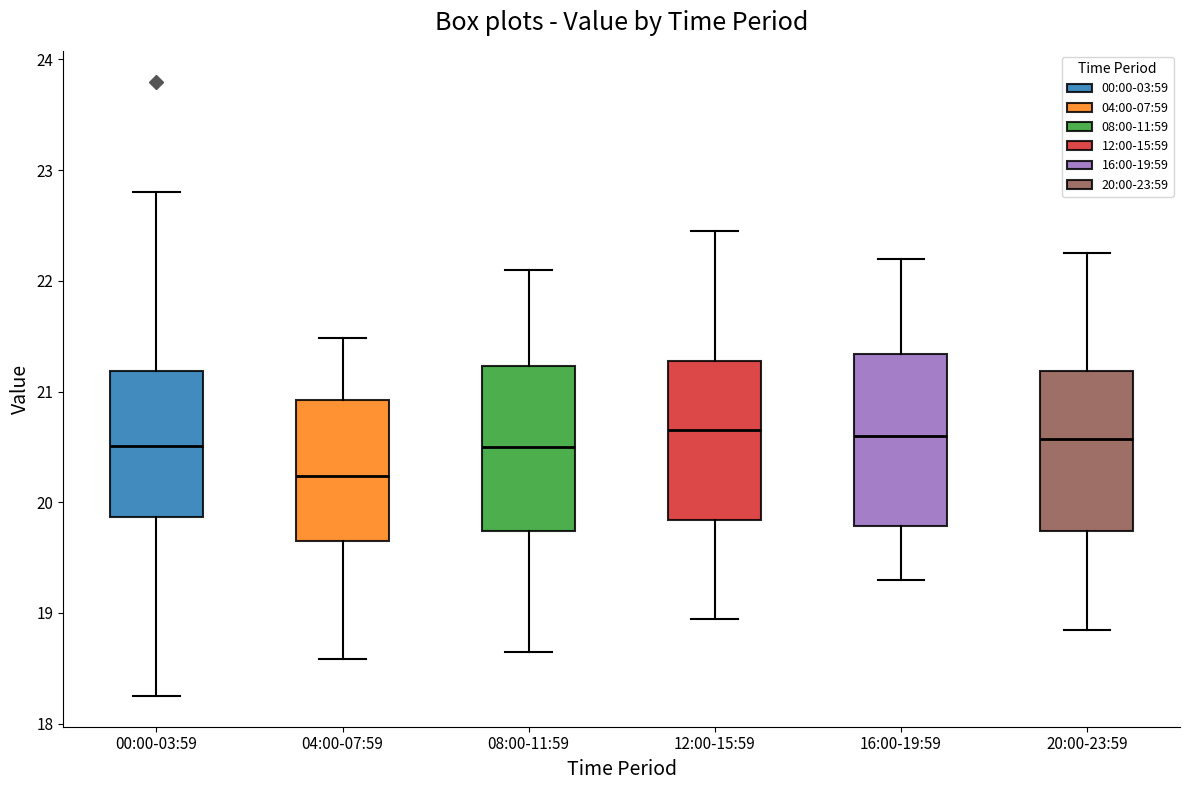

Reading left to right, read every box against the y-axis: the position of its median line, the range the box covers, and the ends of its whiskers. The values are not printed on the chart, so give them approximately, as read against the axis.

00:00-03:59: median 20.5, box 19.9 to 21.2, whiskers 18.3 to 22.8
04:00-07:59: median 20.2, box 19.7 to 20.9, whiskers 18.6 to 21.5
08:00-11:59: median 20.5, box 19.7 to 21.2, whiskers 18.7 to 22.1
12:00-15:59: median 20.7, box 19.8 to 21.3, whiskers 19.0 to 22.5
16:00-19:59: median 20.6, box 19.8 to 21.3, whiskers 19.3 to 22.2
20:00-23:59: median 20.6, box 19.7 to 21.2, whiskers 18.9 to 22.3